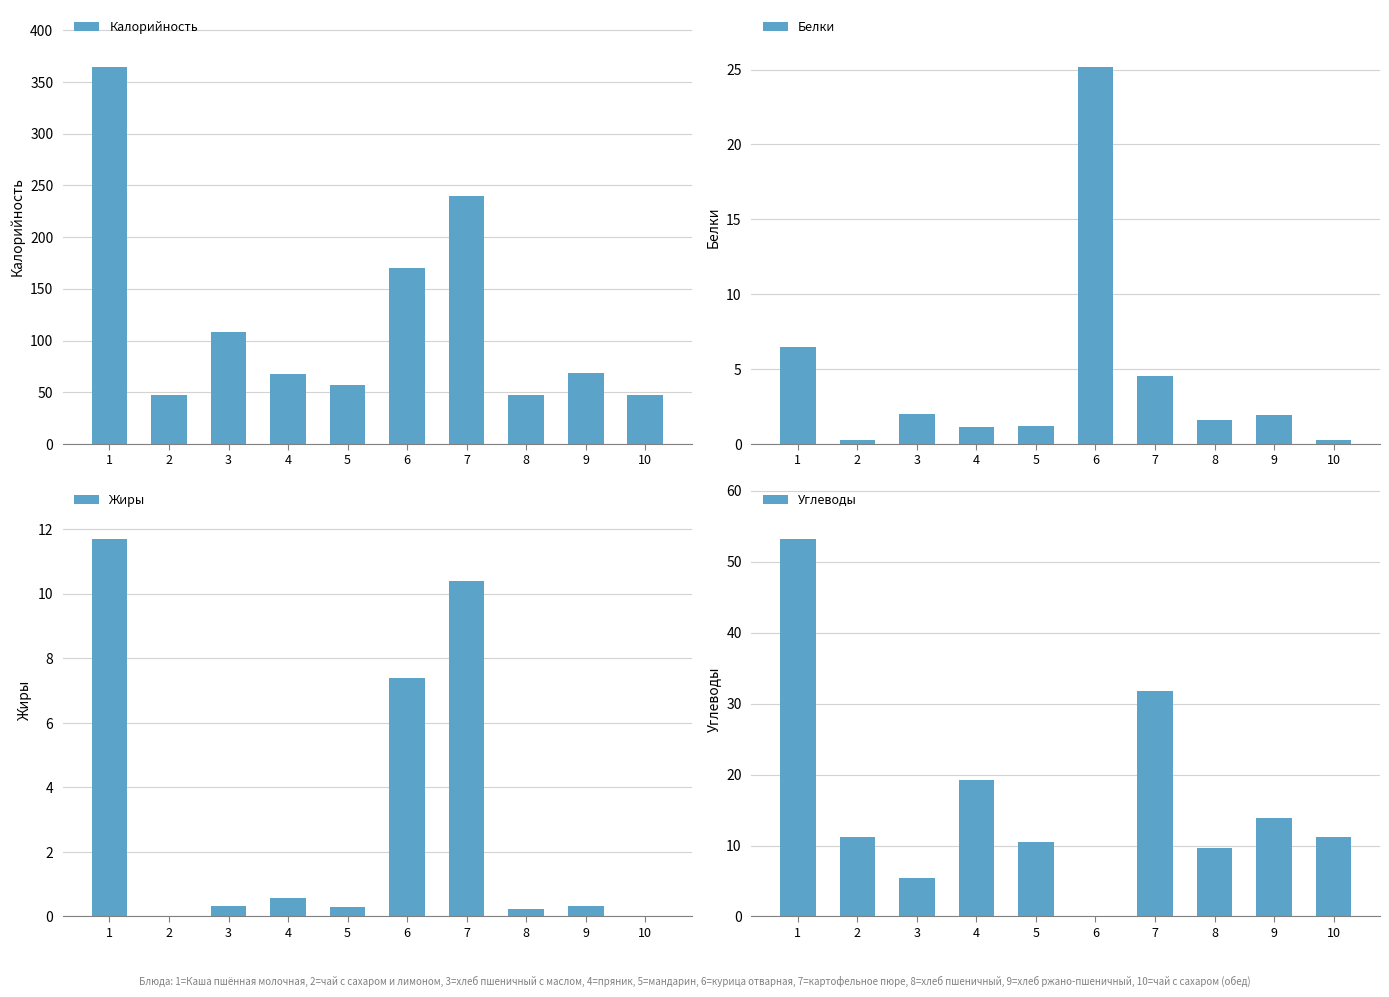

At how many categories does at least one series exceed 6?

10